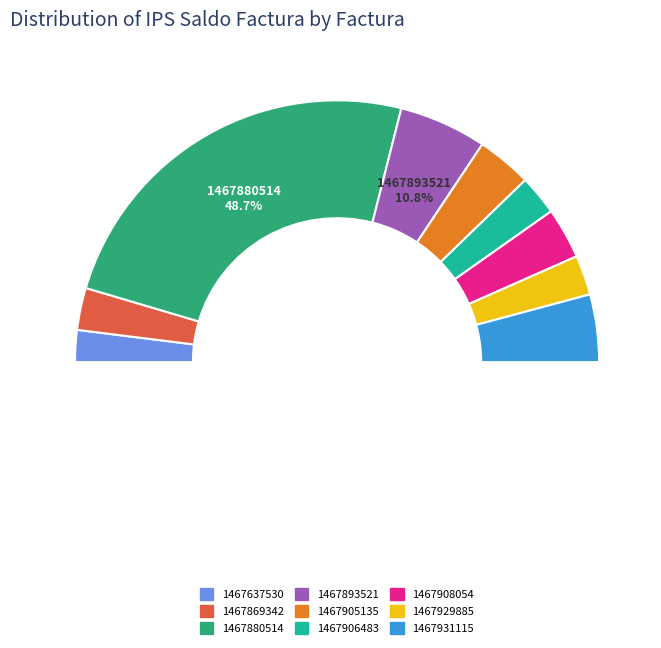

Between 1467637530 and 1467931115, which is larger?

1467931115